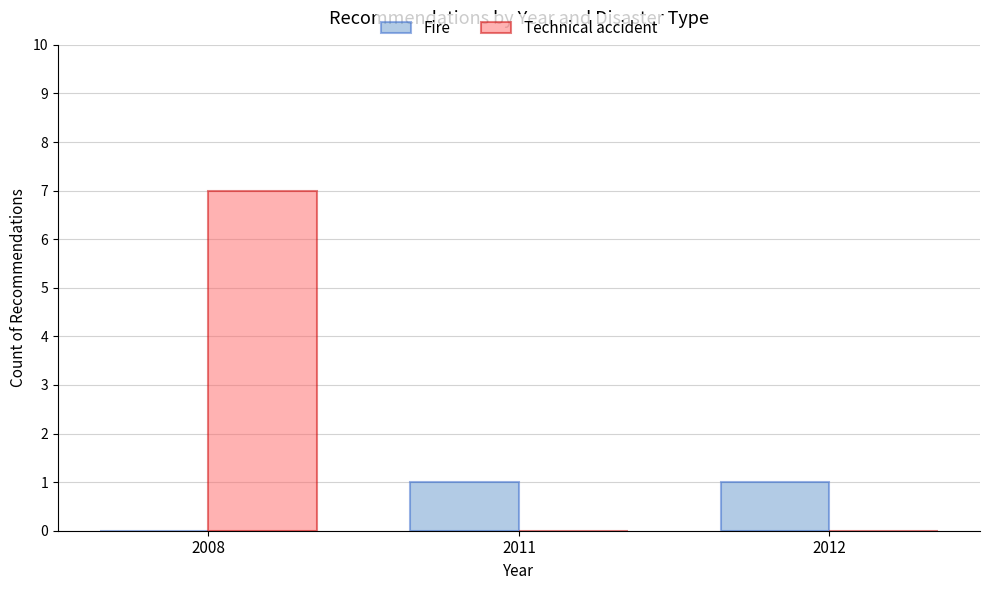

The value of Fire at 2011 is 1. True or false?

True